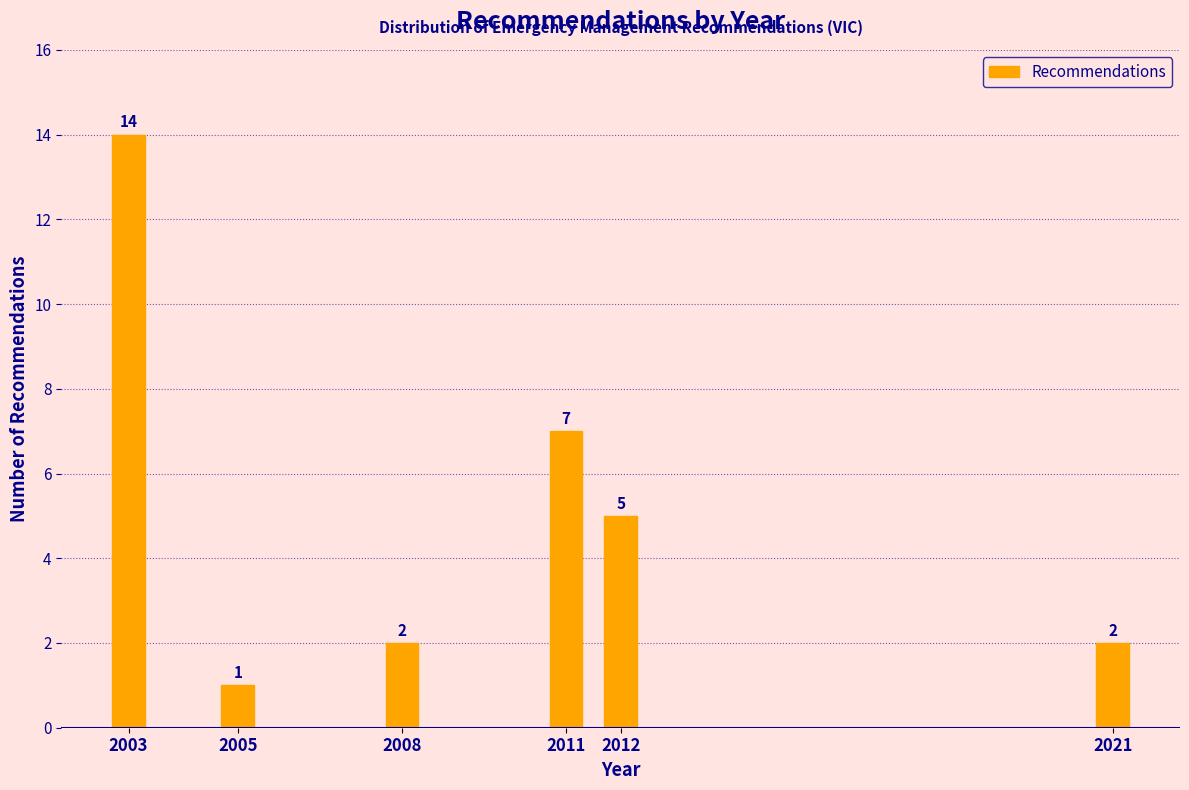

Reading left to right, list all the values displayed in this chart.

14	1	2	7	5	2